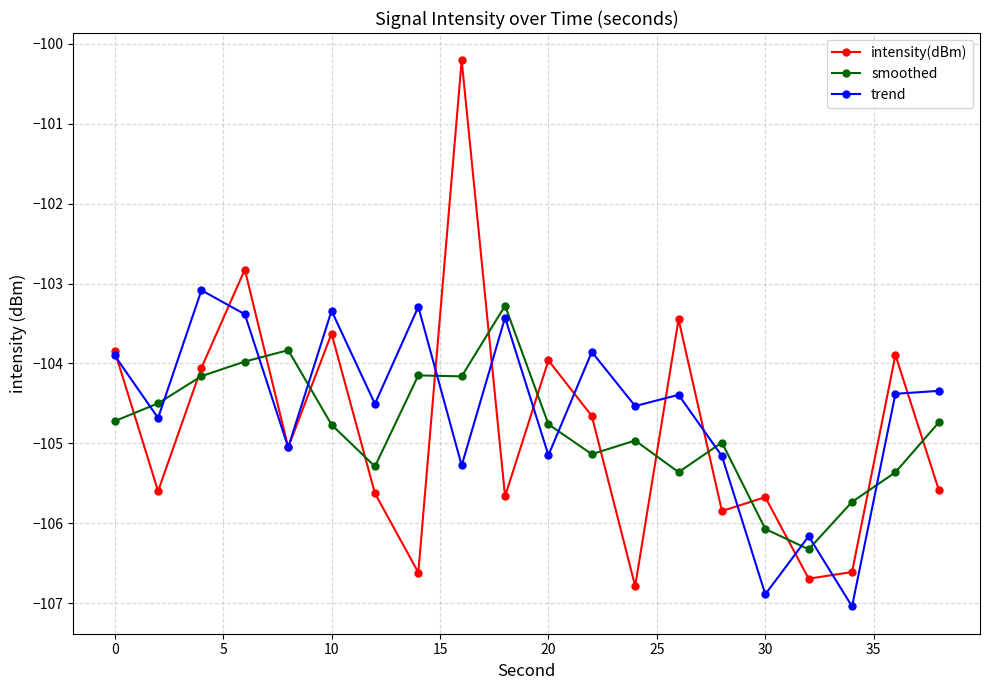

How many lines are shown in the chart?

3